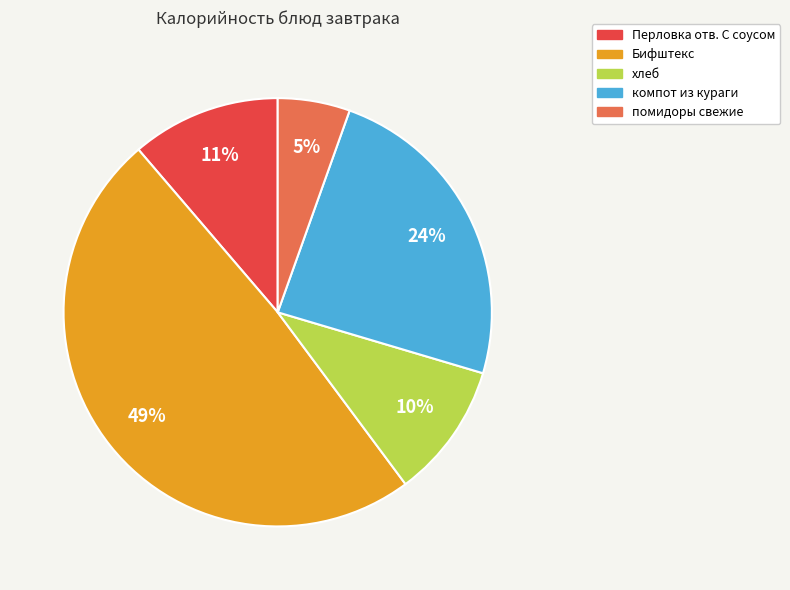

The Перловка отв. С соусом slice represents 1% of the pie. True or false?

False